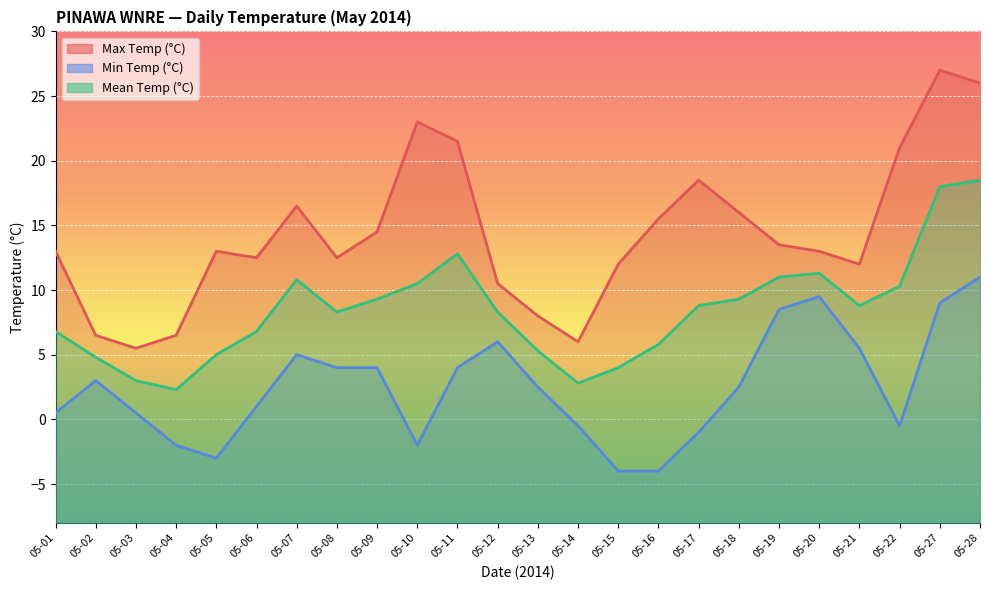

How many data points in Mean Temp (°C) are above 8?

14